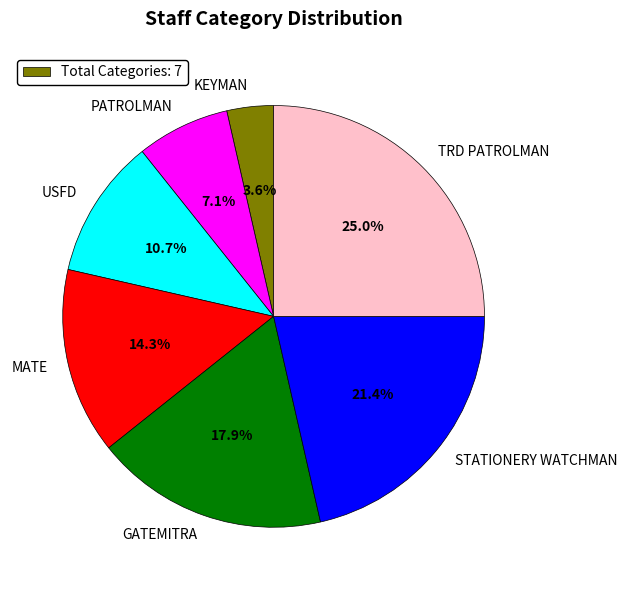

How many slices are in this pie chart?

7